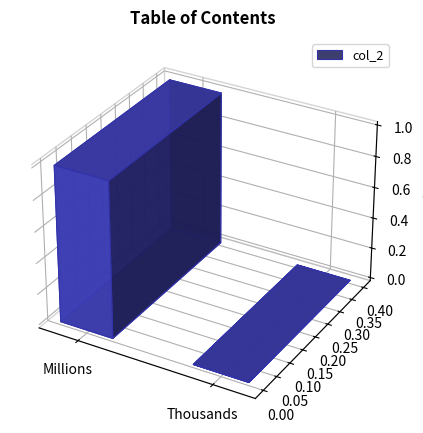

What is the label of the 1st bar from the left?

Millions